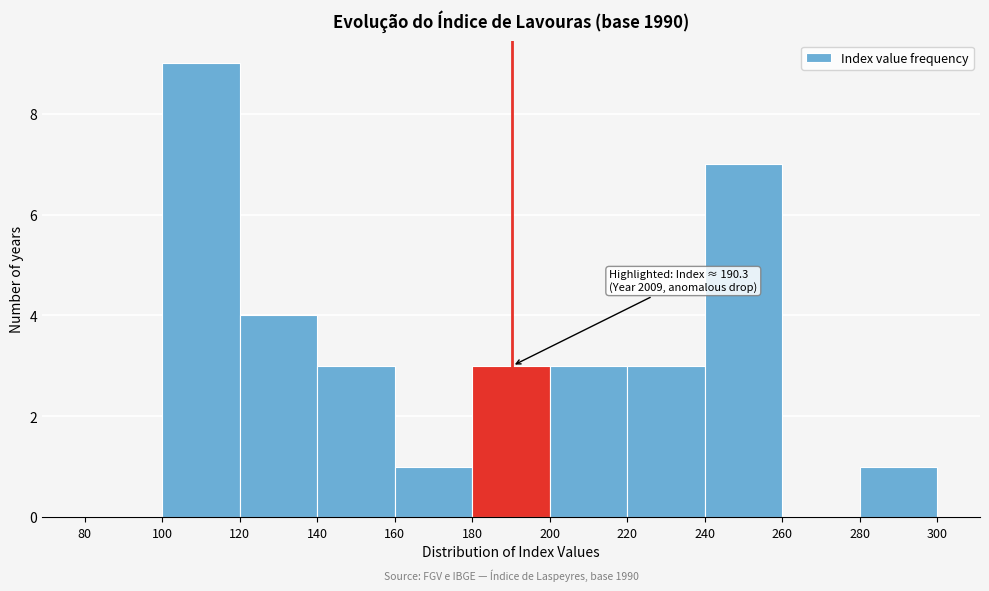

Which range on the x-axis has the tallest bar?

100 to 120